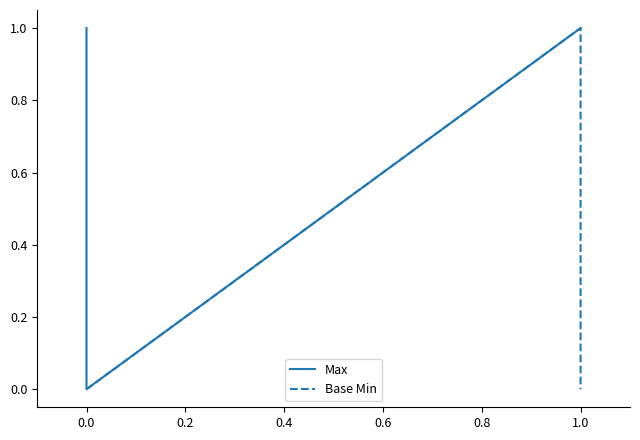

True or false: Max has more than 0 interior local peaks.

False